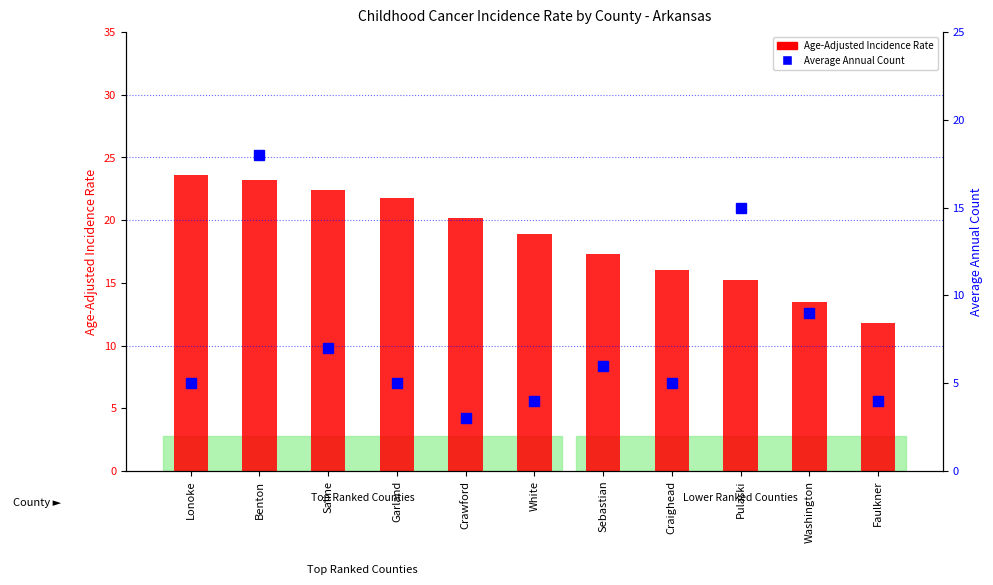

List the labels in order of Average Annual Count value, largest first.

Benton, Pulaski, Washington, Saline, Sebastian, Lonoke, Garland, Craighead, White, Faulkner, Crawford